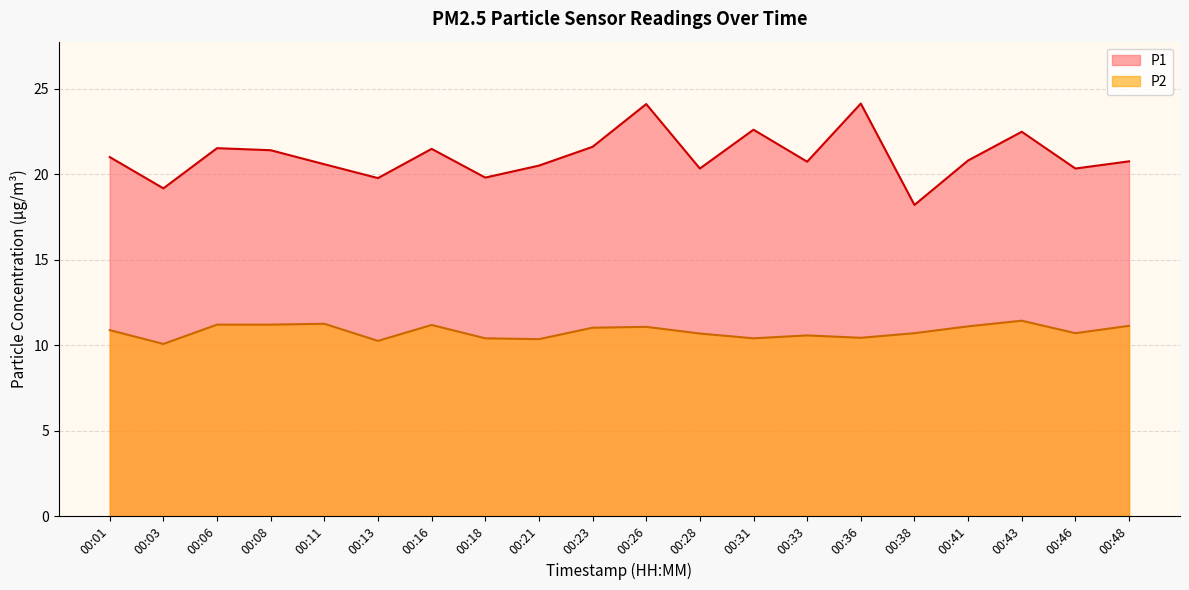

Which category has the lowest value in the P2 series?

00:03